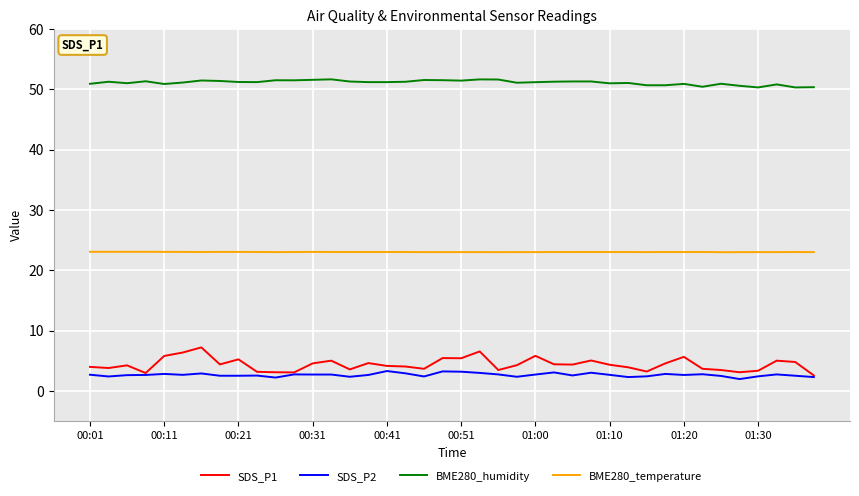

What is the maximum value shown in the chart?

51.6